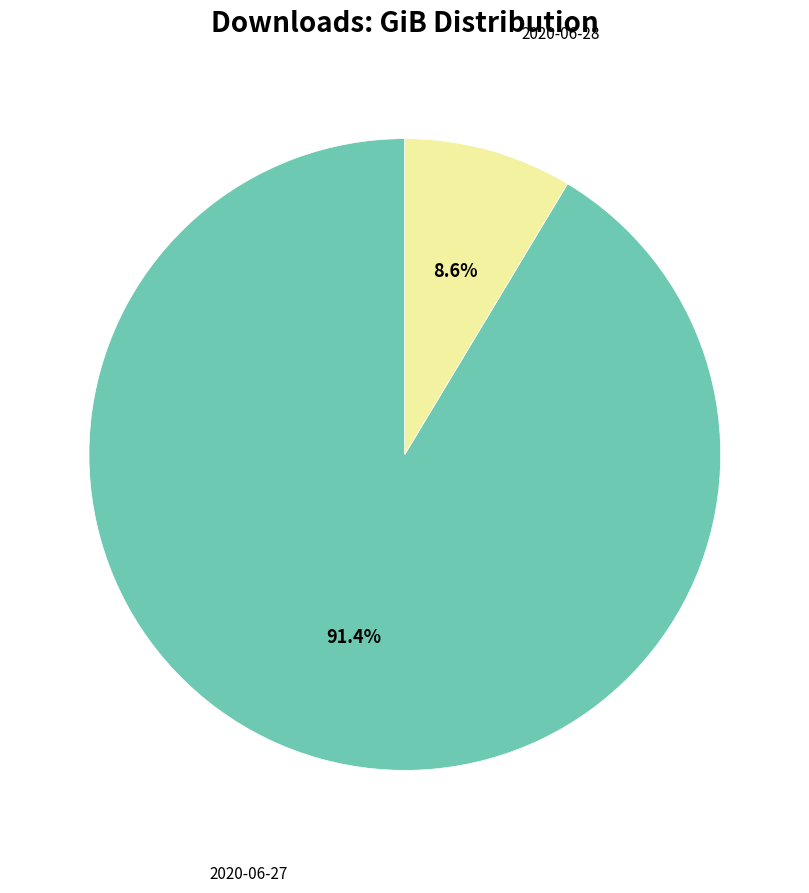

To the nearest percent, what is the difference between the largest and smallest slice percentages?

83%